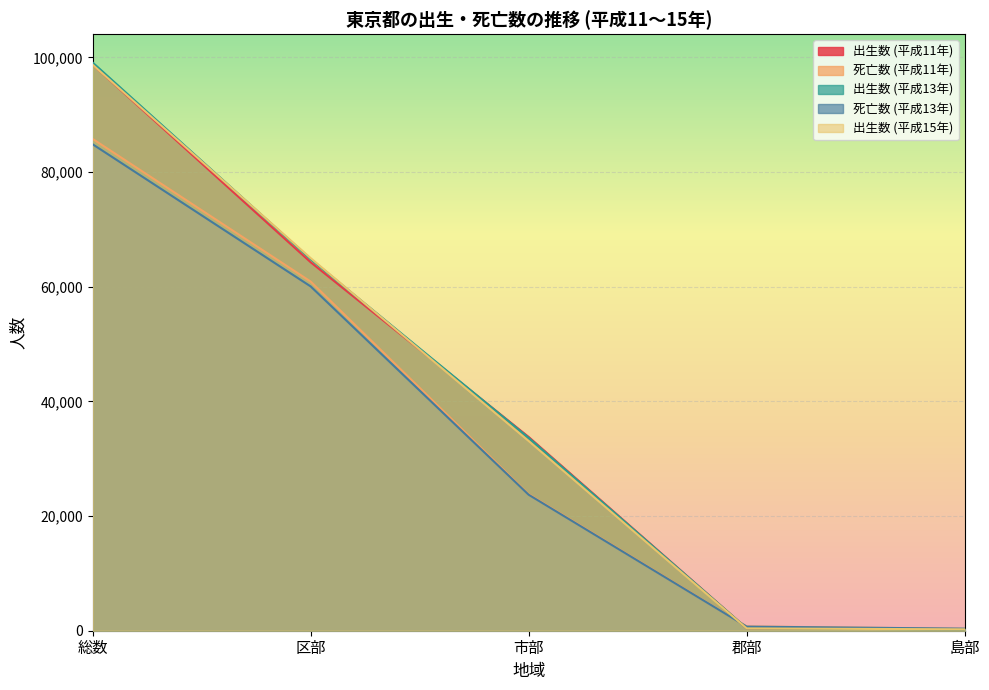

What is the spread (max minus min) of values at 島部?

136